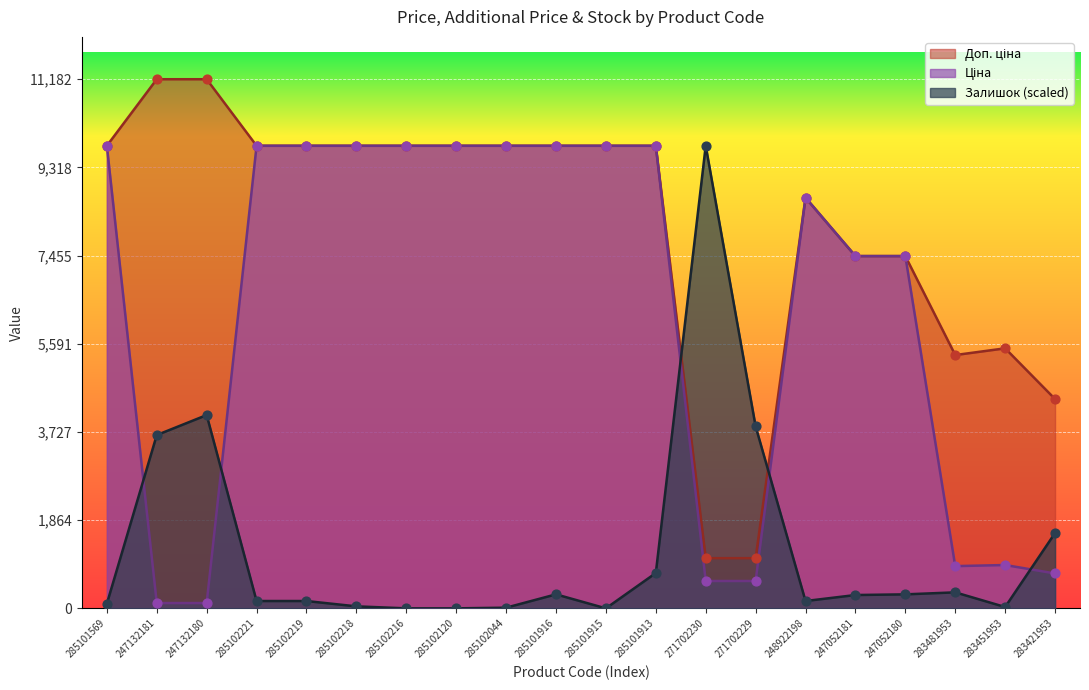

Which series has the largest total across all categories?

Доп. ціна